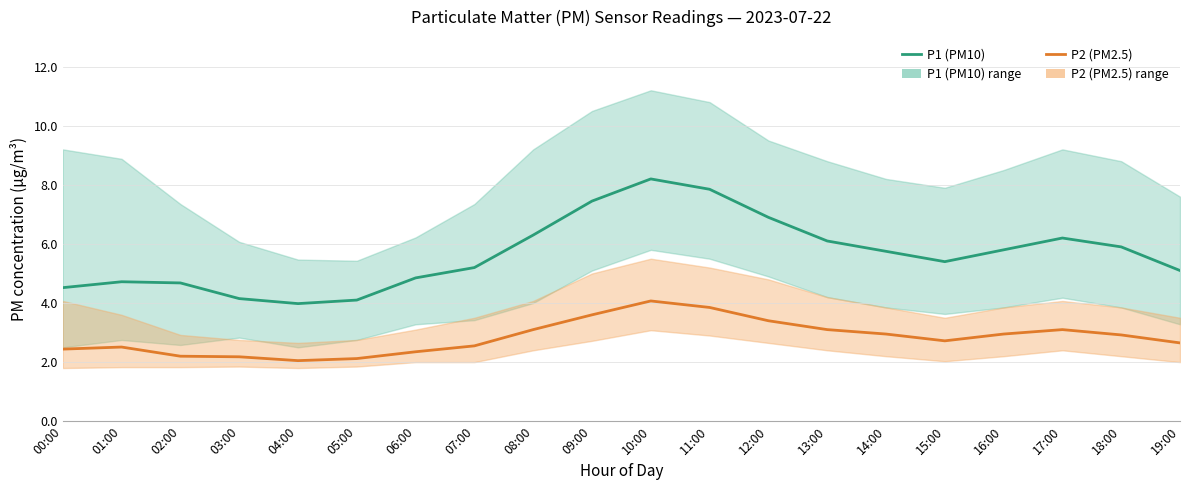

True or false: P1 (PM10) and P2 (PM2.5) intersect in this chart.

False